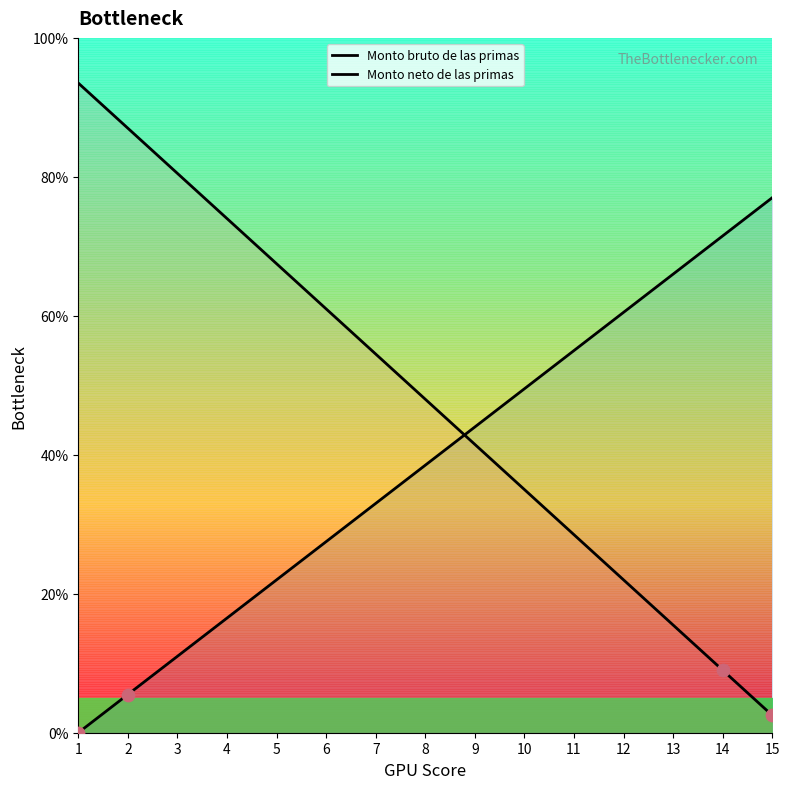

At how many categories does at least one series exceed 14?

15